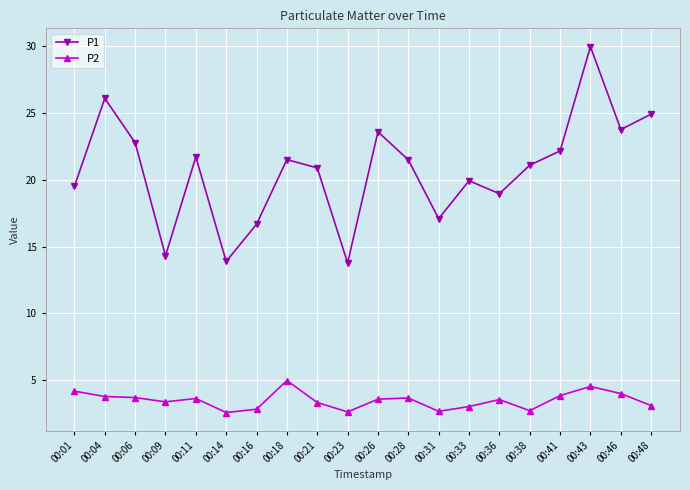

Count the number of data series in this chart.

2